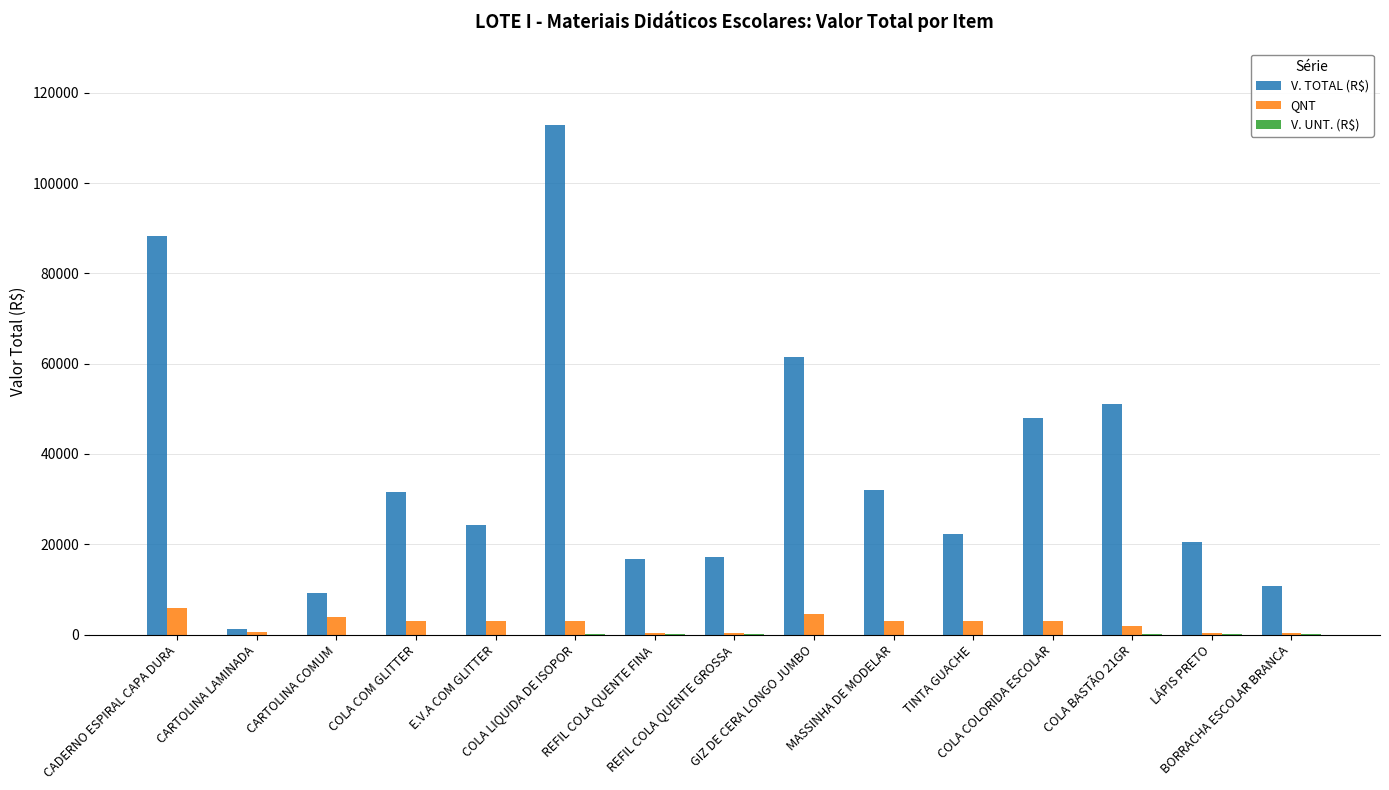

What is the sum of all QNT values?

36400.0